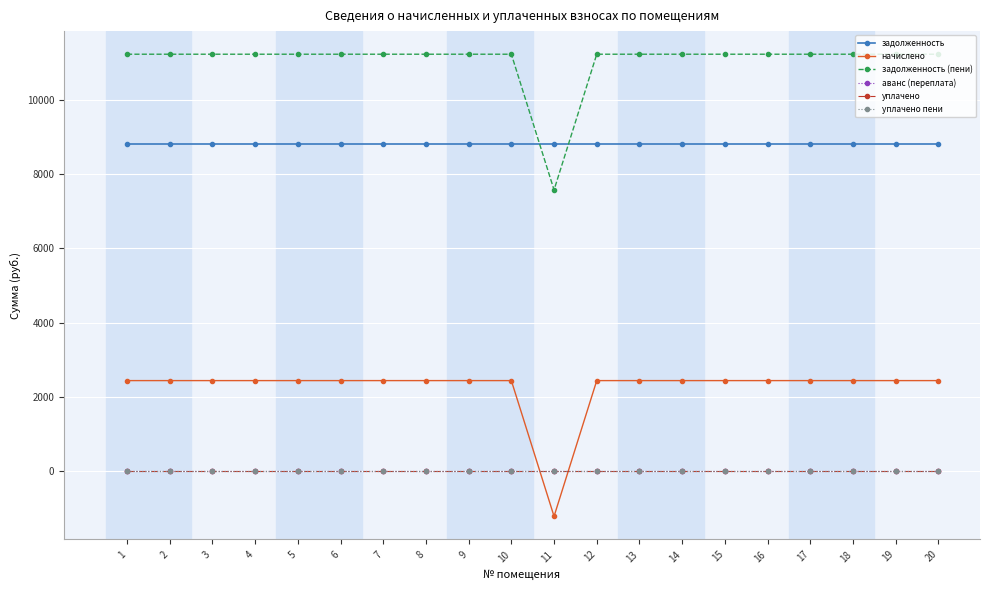

Is this an area chart (filled region under the line)?

No